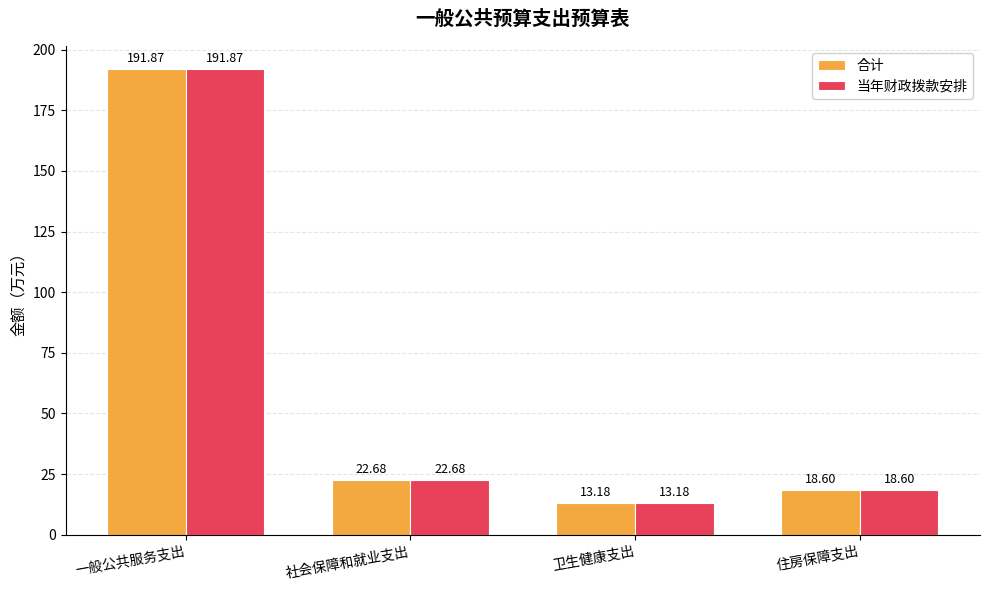

How many data points in 当年财政拨款安排 are above 22?

2